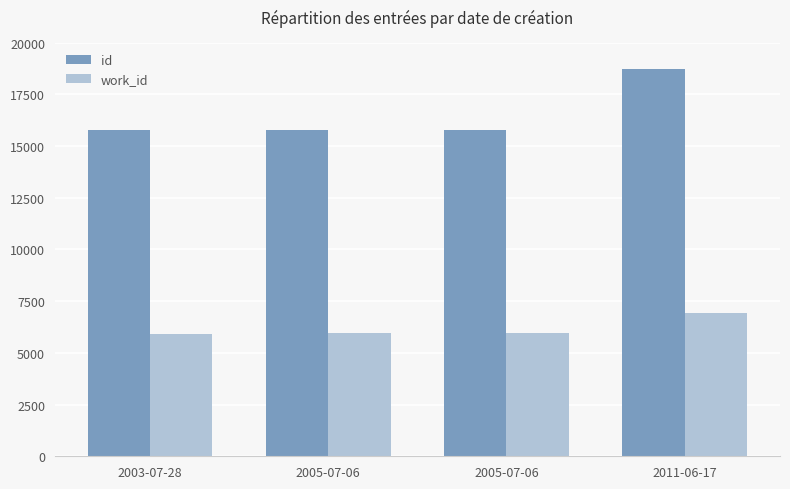

What is the sum of all work_id values?

24774